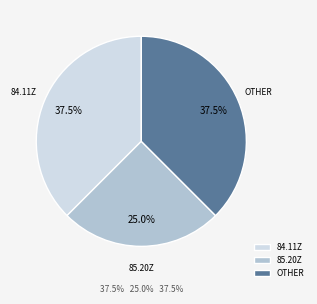

Is it true that 84.11Z is 67% of the pie?

False